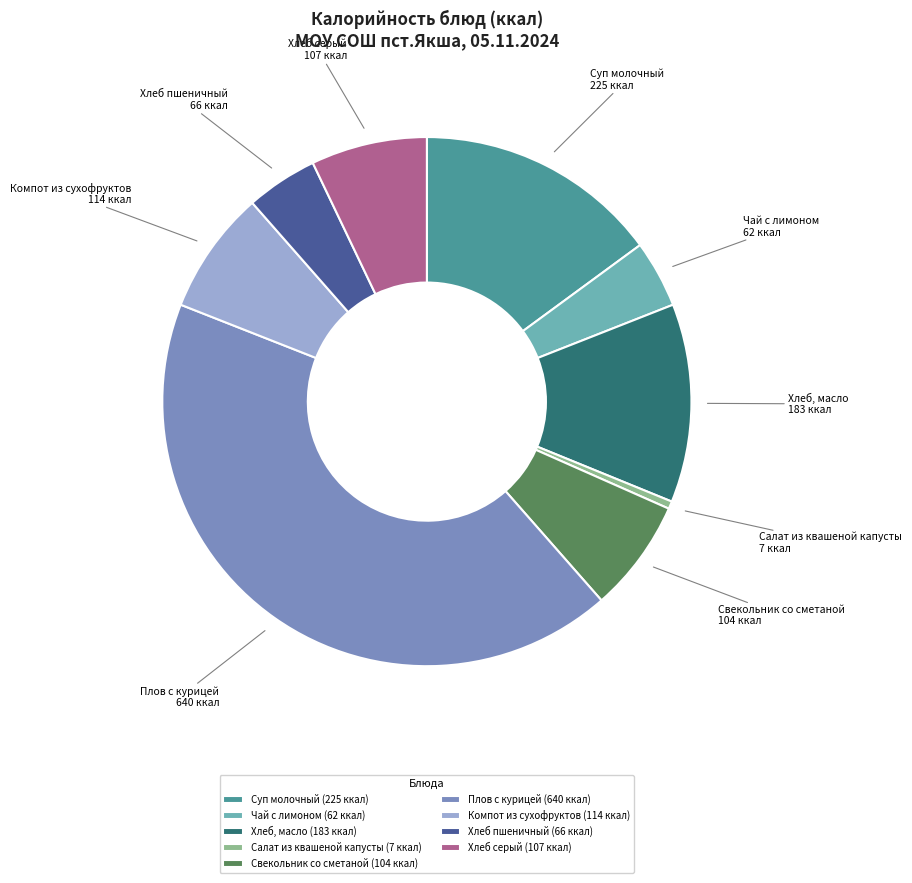

Is it true that Компот из сухофруктов is 8% of the pie?

True